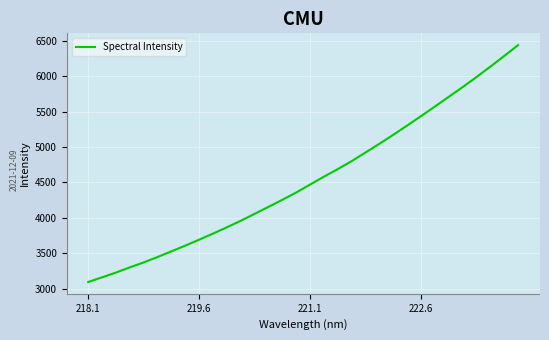

What is the minimum value shown in the chart?

3094.8